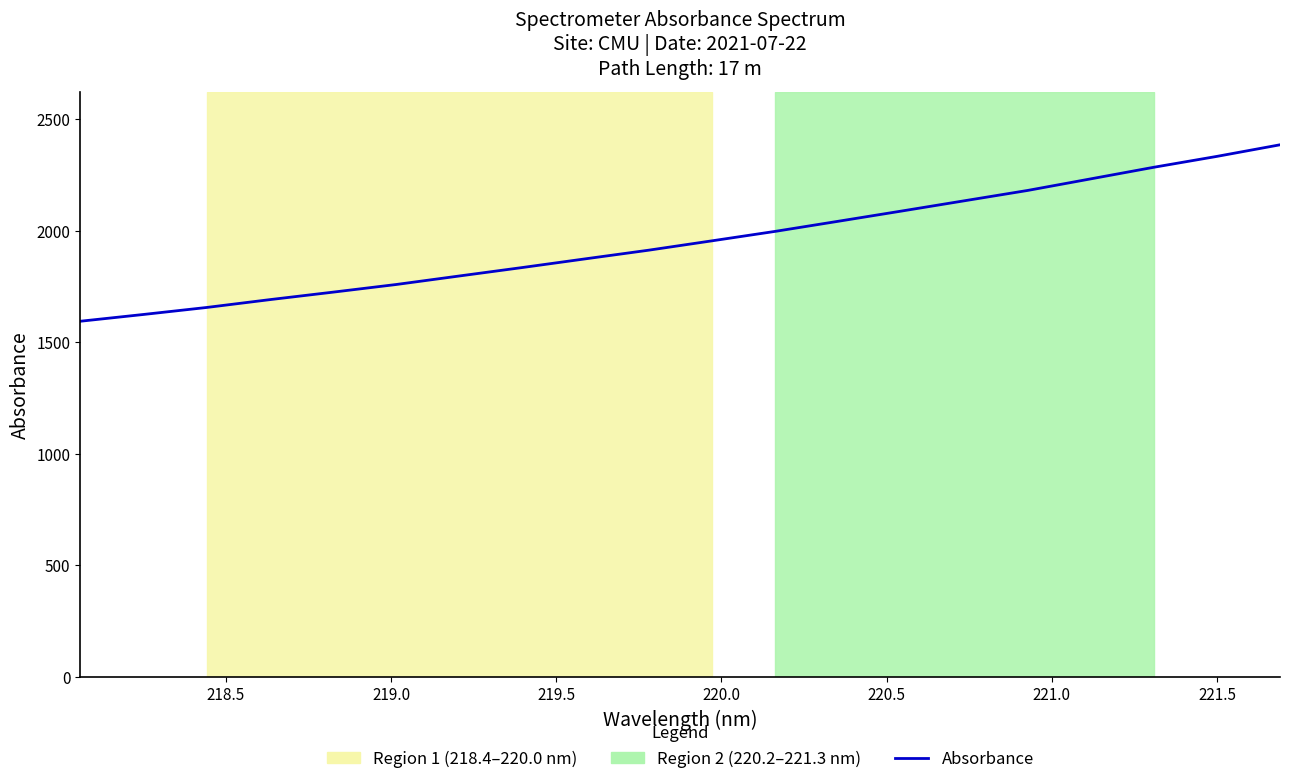

What is the difference between the maximum and minimum values?

790.9